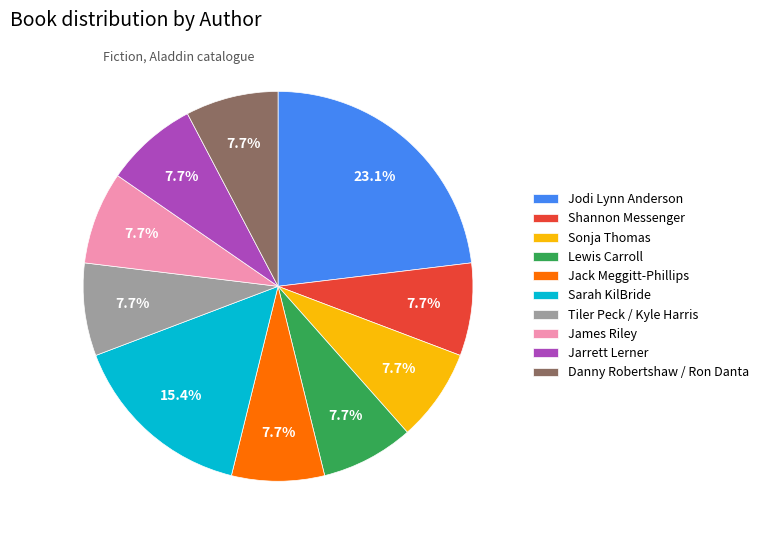

Is Jarrett Lerner the majority of the pie?

No